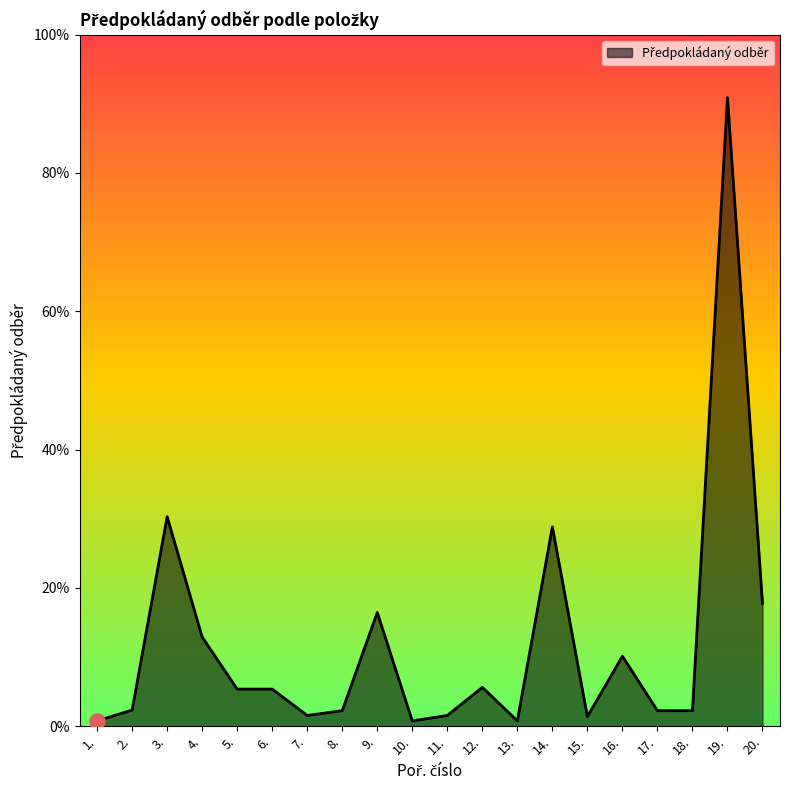

Does the chart have visible grid lines?

No